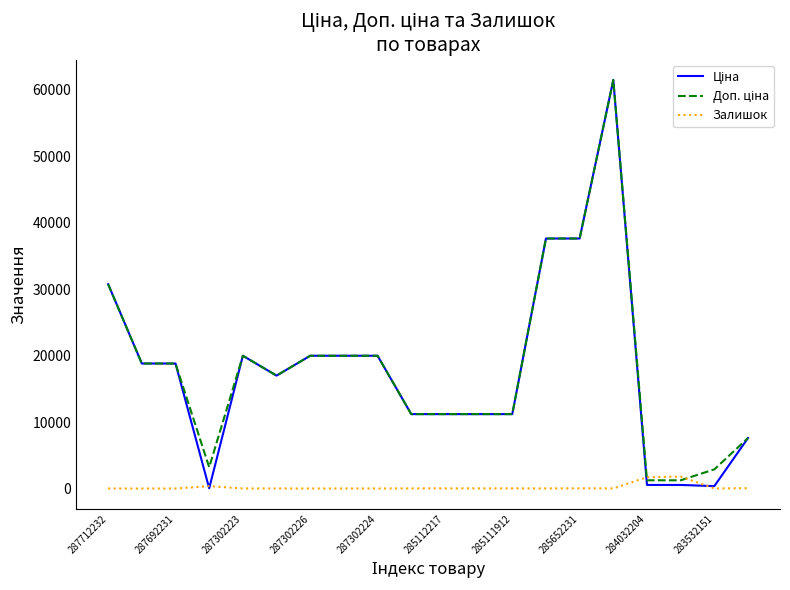

What is the maximum value for Залишок?

1786.0